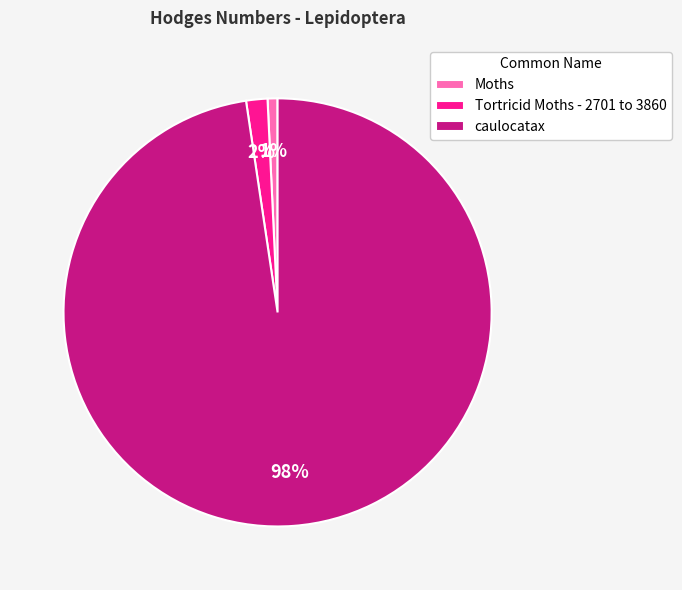

Between Tortricid Moths - 2701 to 3860 and caulocatax, which is larger?

caulocatax